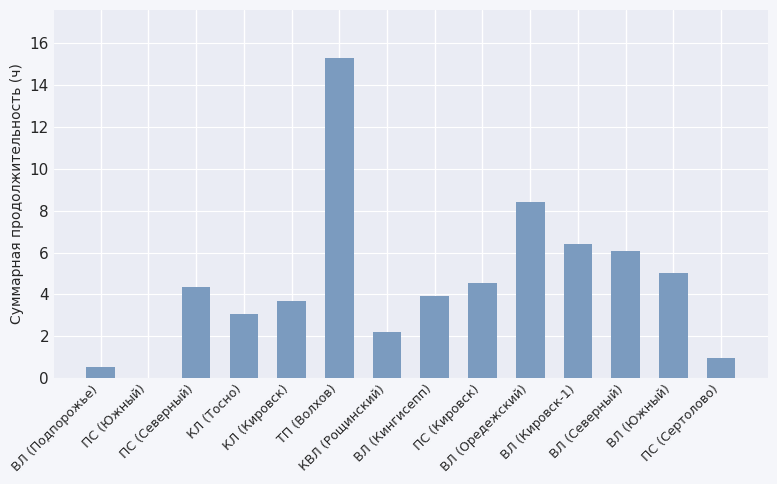

Is it true that the value at ПС (Южный) is 0.0?

True